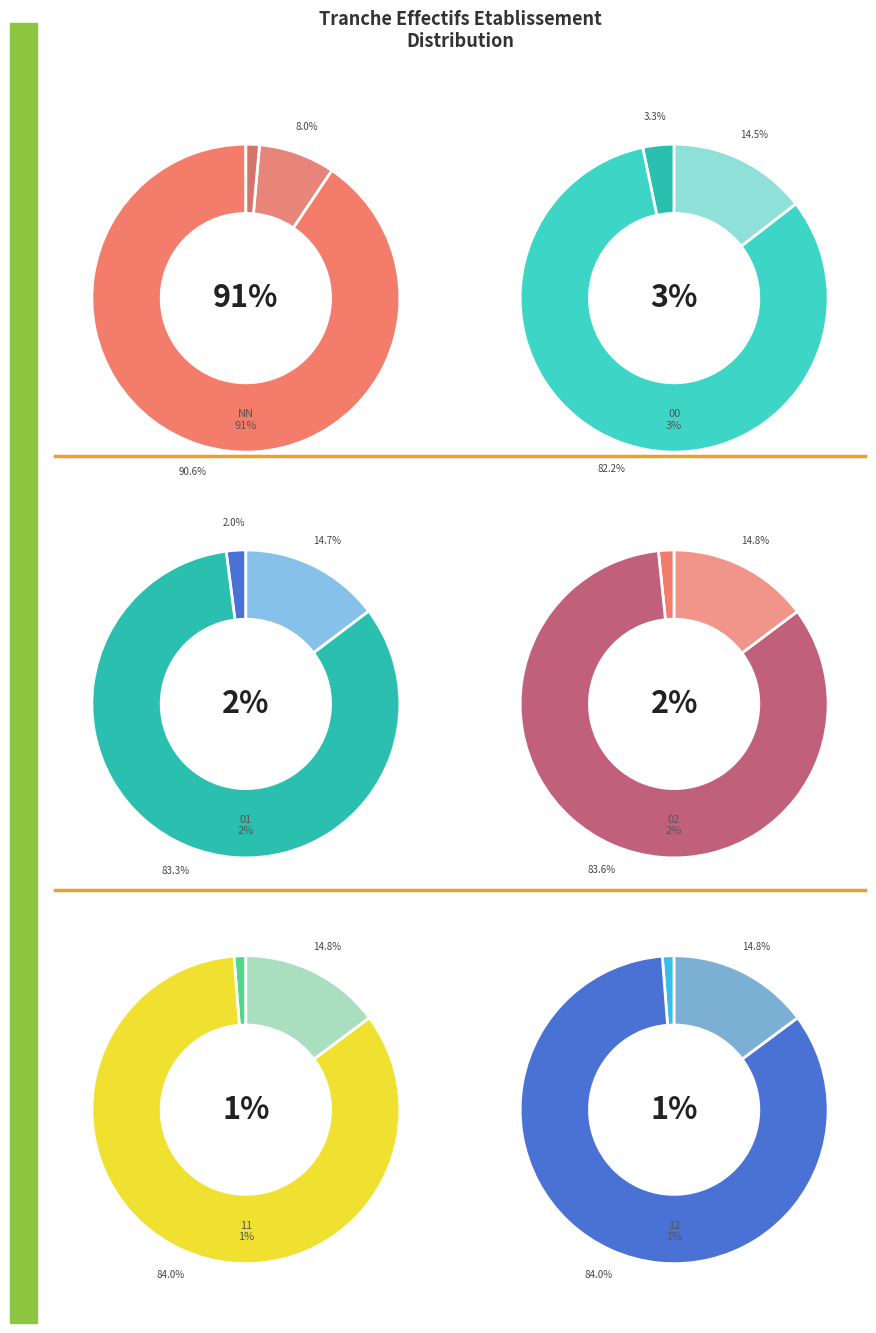

To the nearest percent, what is the combined percentage of 12 and NN?

92%